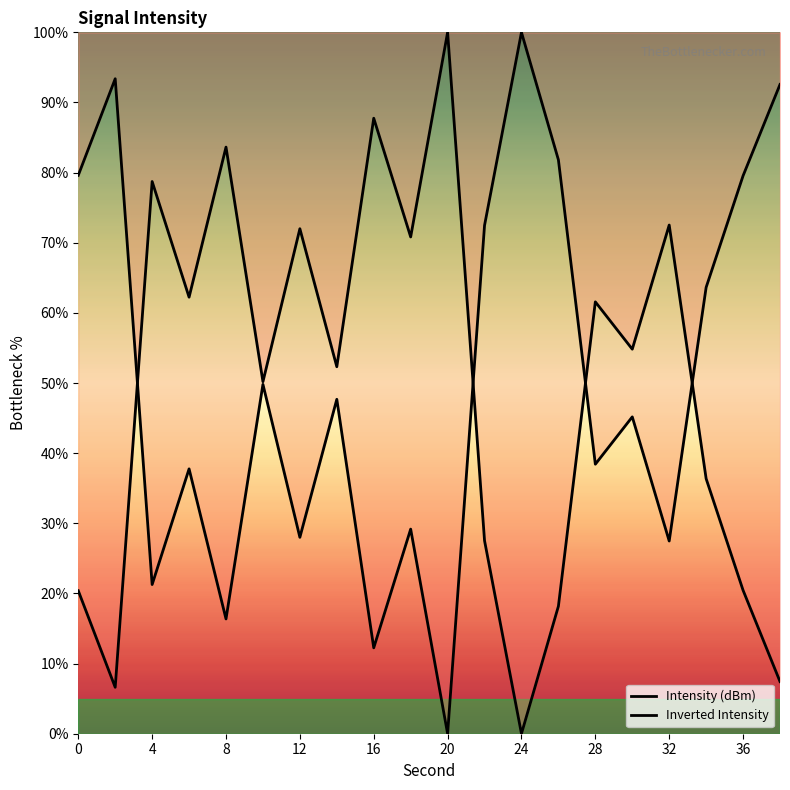

At which category does Inverted Intensity reach its first local valley?

4